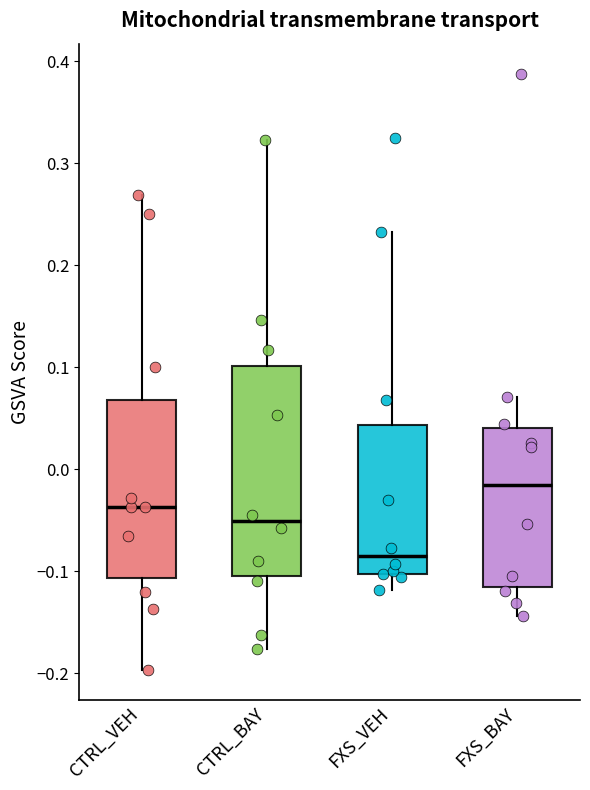

Reading left to right, read every box against the y-axis: the position of its median line, the range the box covers, and the ends of its whiskers. The values are not printed on the chart, so give them approximately, as read against the axis.

CTRL_VEH: median -0.04, box -0.11 to 0.07, whiskers -0.20 to 0.27
CTRL_BAY: median -0.05, box -0.10 to 0.10, whiskers -0.18 to 0.32
FXS_VEH: median -0.08, box -0.10 to 0.04, whiskers -0.12 to 0.23
FXS_BAY: median -0.02, box -0.12 to 0.04, whiskers -0.14 to 0.07